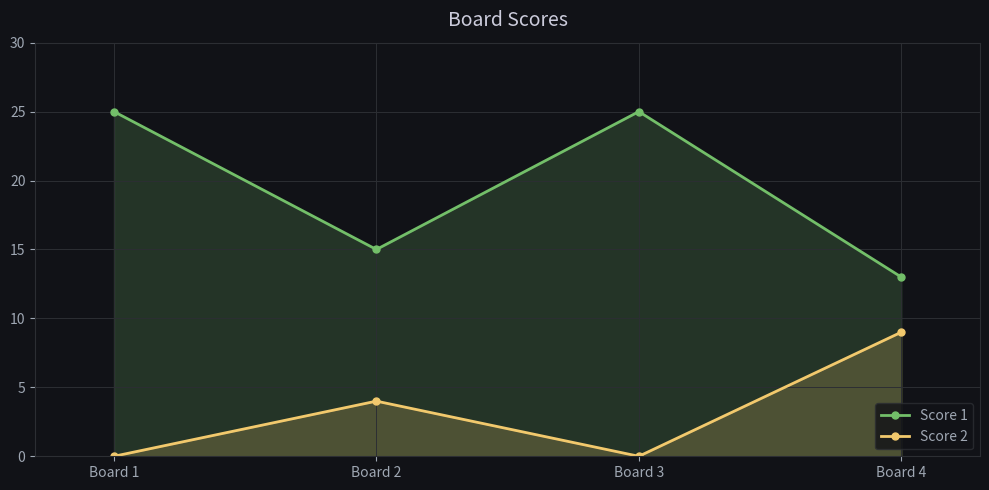

Is it true that Score 2 equals 4 at Board 2?

True